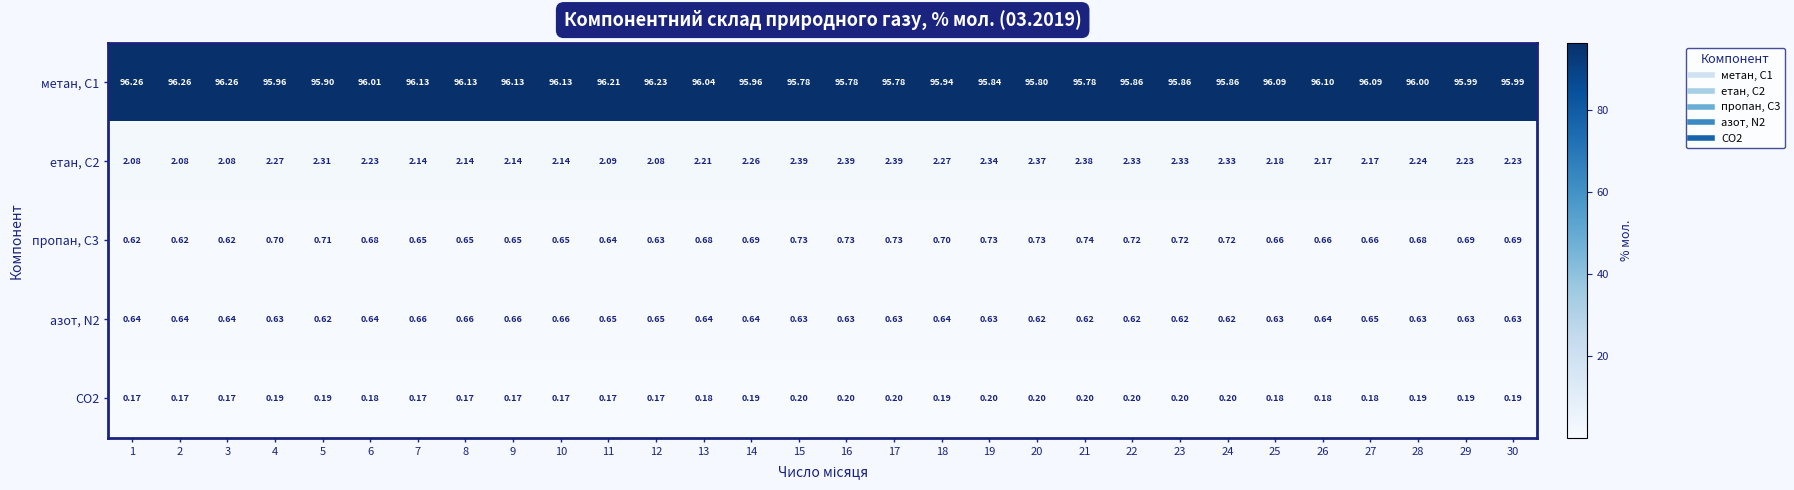

What is the spread (max minus min) of values at 24?

95.7